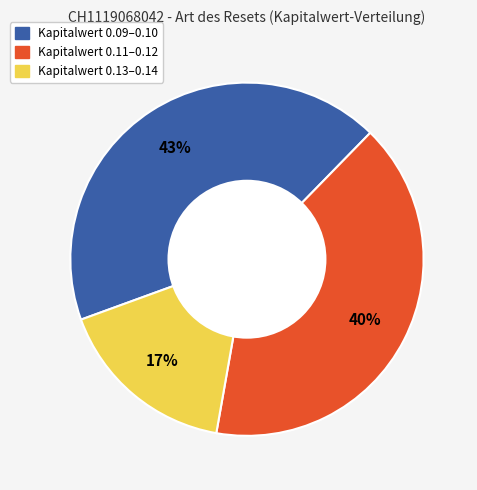

To the nearest percent, what is the difference between the largest and smallest slice percentages?

26%